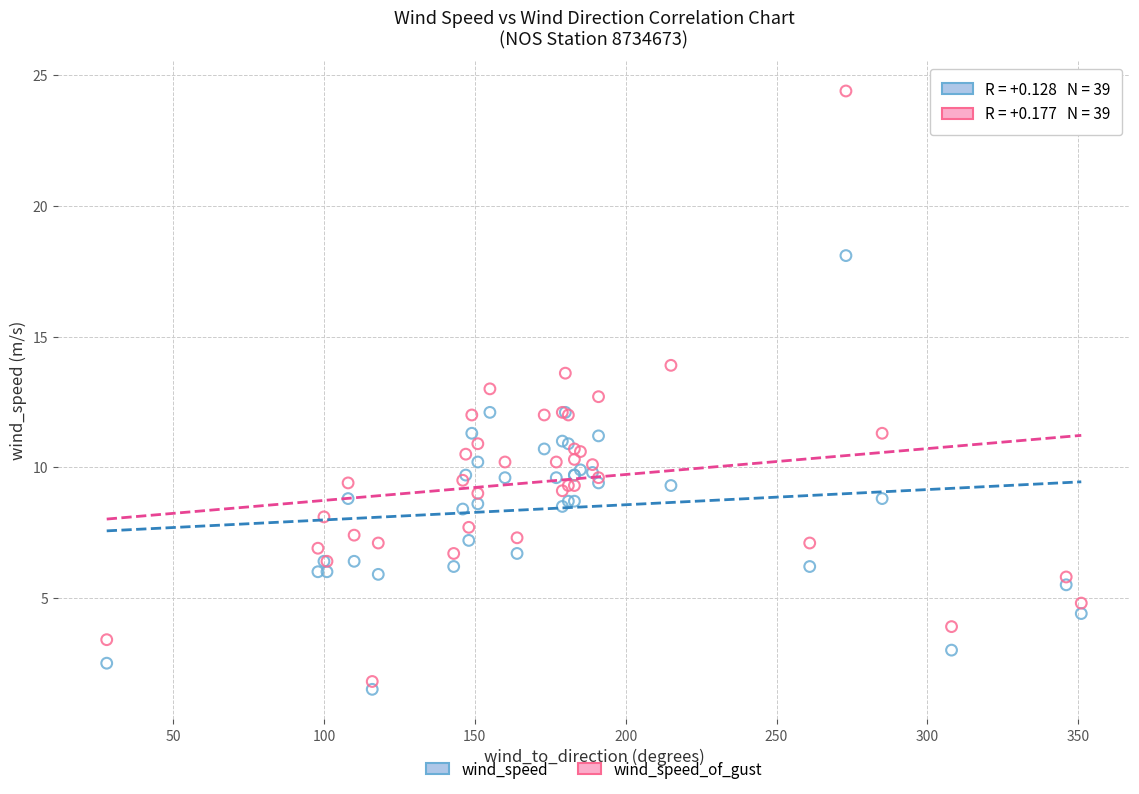

What is the X range (max minus min) for the scatter plot?

323.0